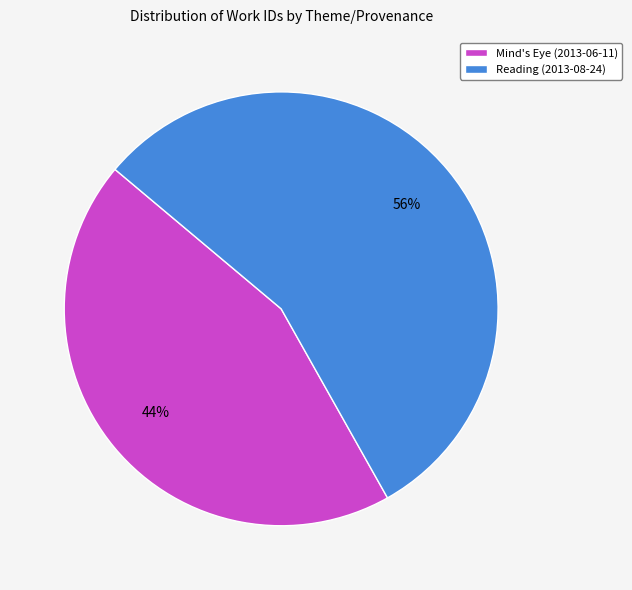

To the nearest percent, what percentage of the pie is Reading (2013-08-24)?

56%